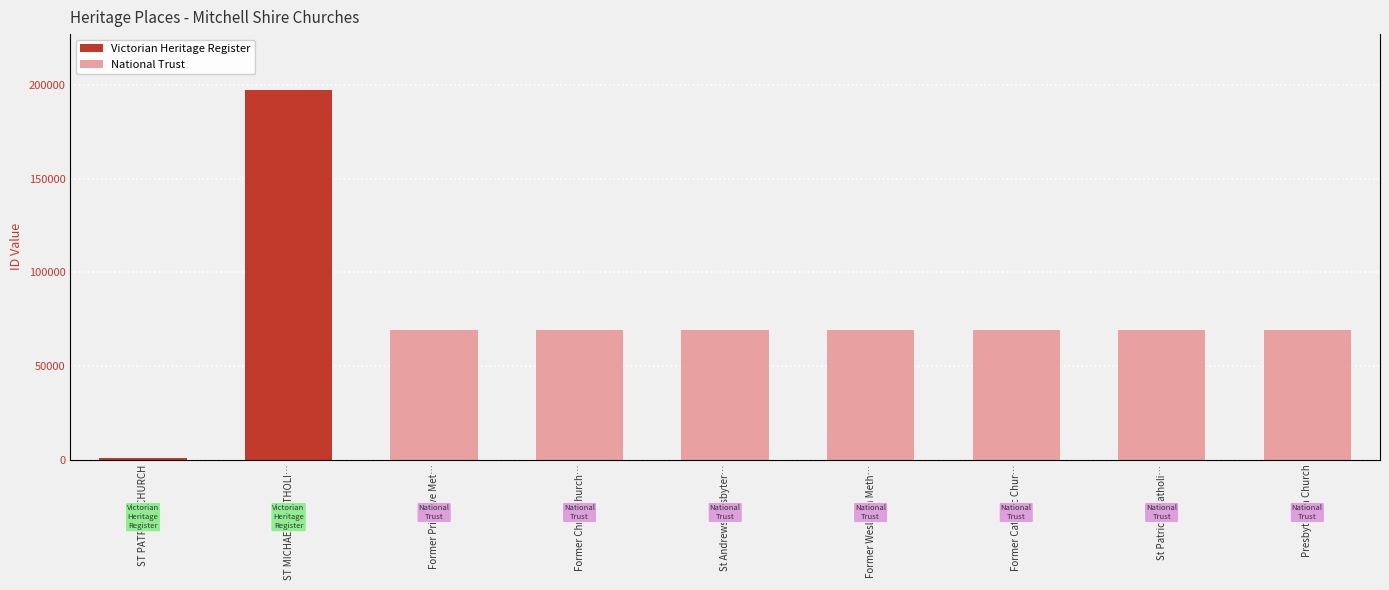

The value of National Trust at Former Christ Church… is 47254. True or false?

False